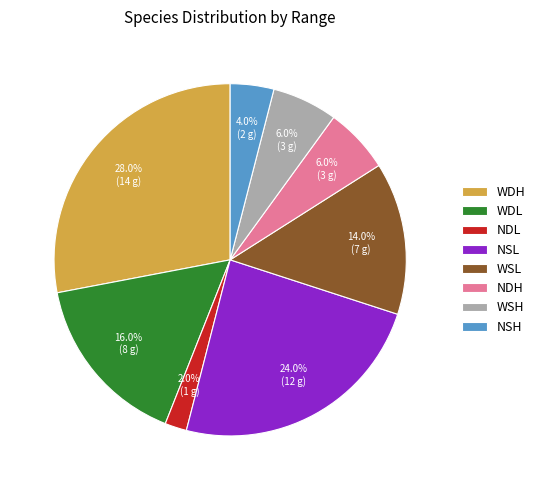

How many segments does this pie chart have?

8